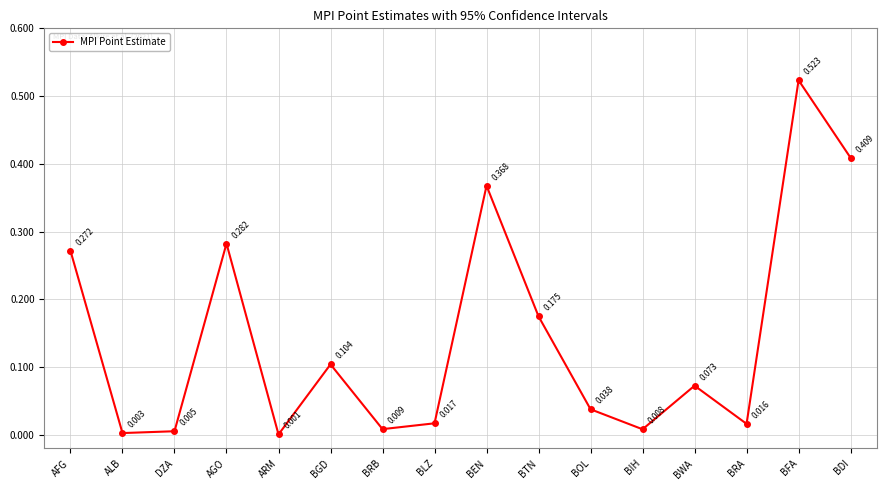

Where is the data nearest to the value 0?

ARM